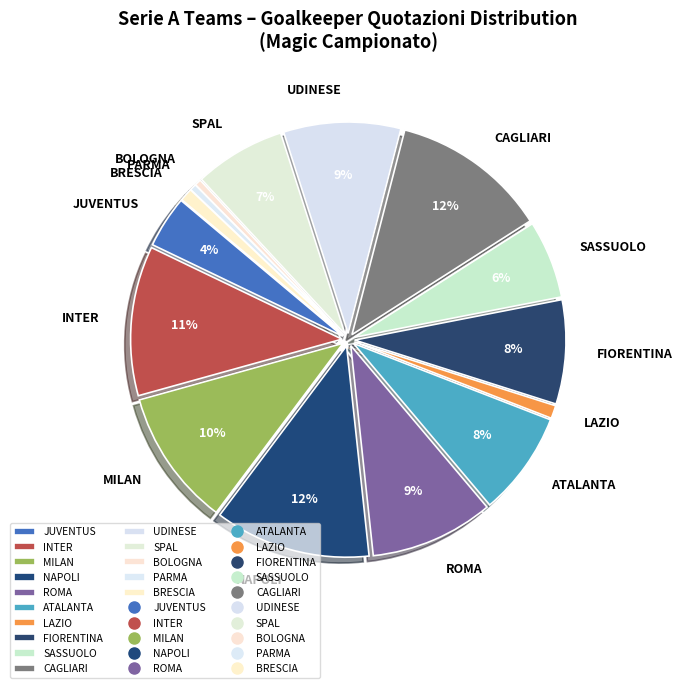

To the nearest percent, what portion does ROMA represent?

9%